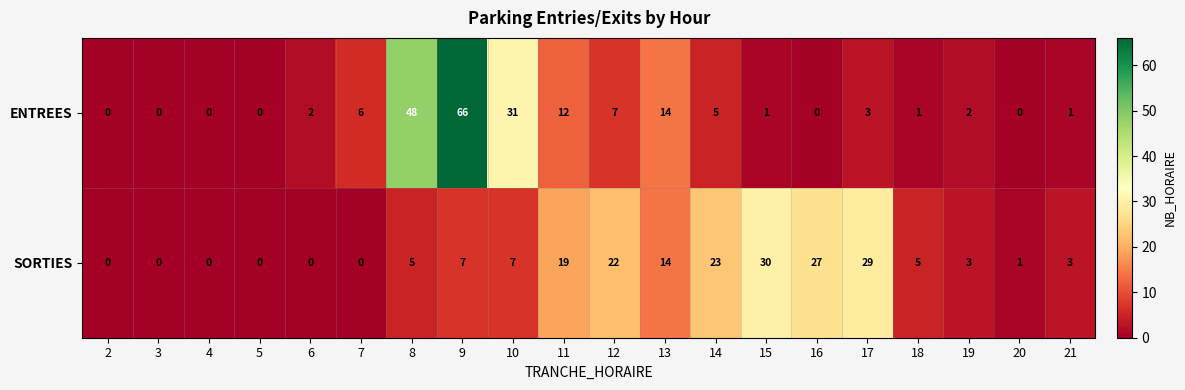

Where is ENTREES nearest to the value 33?

10